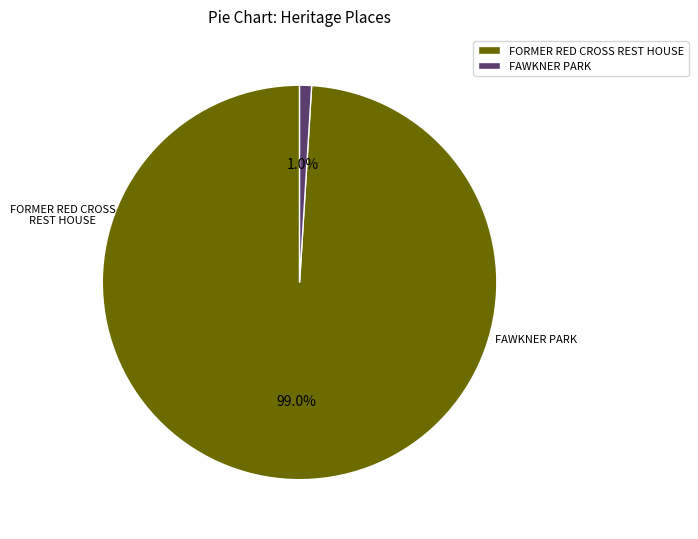

Combined, do FORMER RED CROSS REST HOUSE and FAWKNER PARK account for over 50%?

Yes